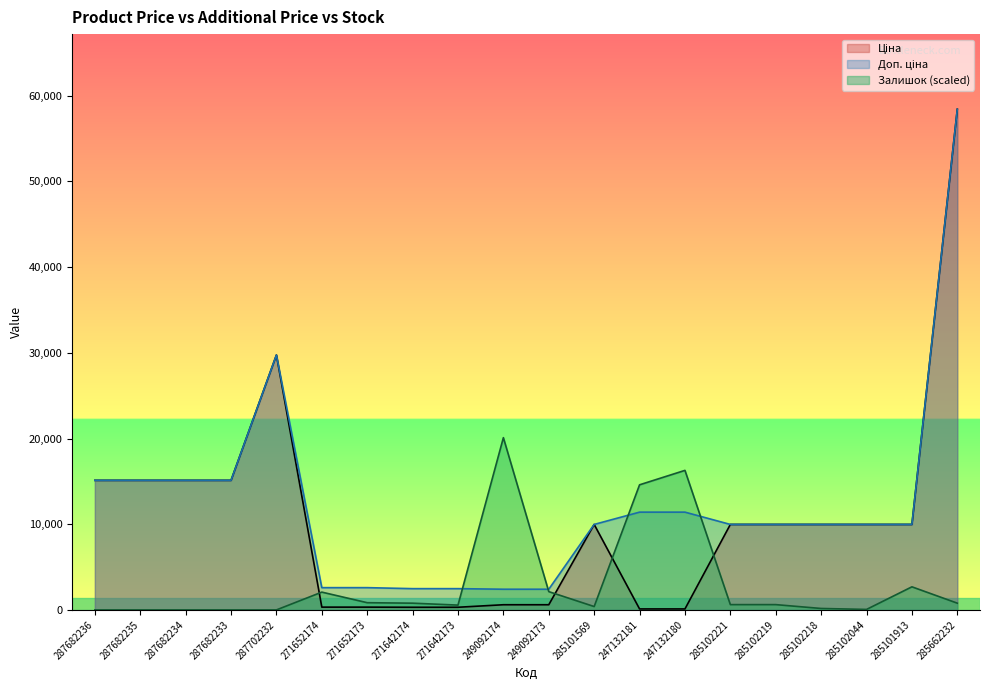

What is the difference between the Ціна values at 285662232 and 271652174?

58101.8